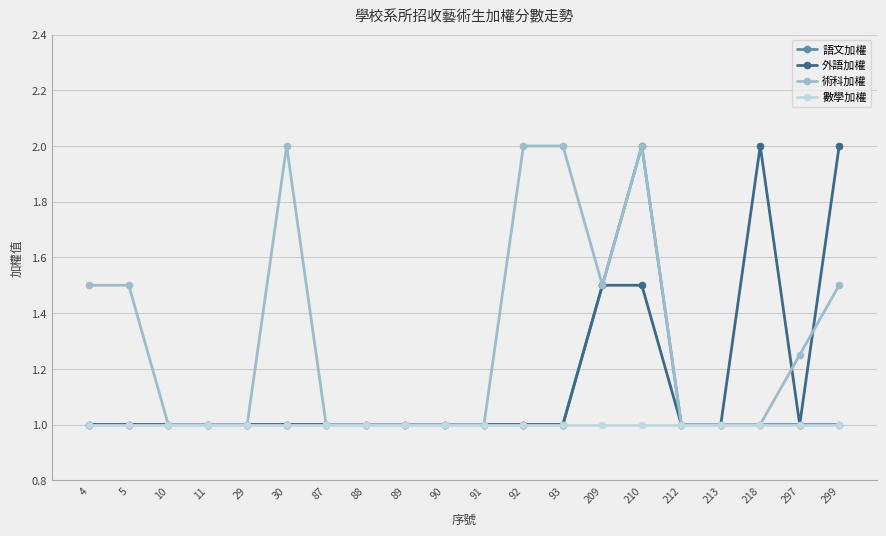

What is the lowest value of the 外語加權 series?

1.0